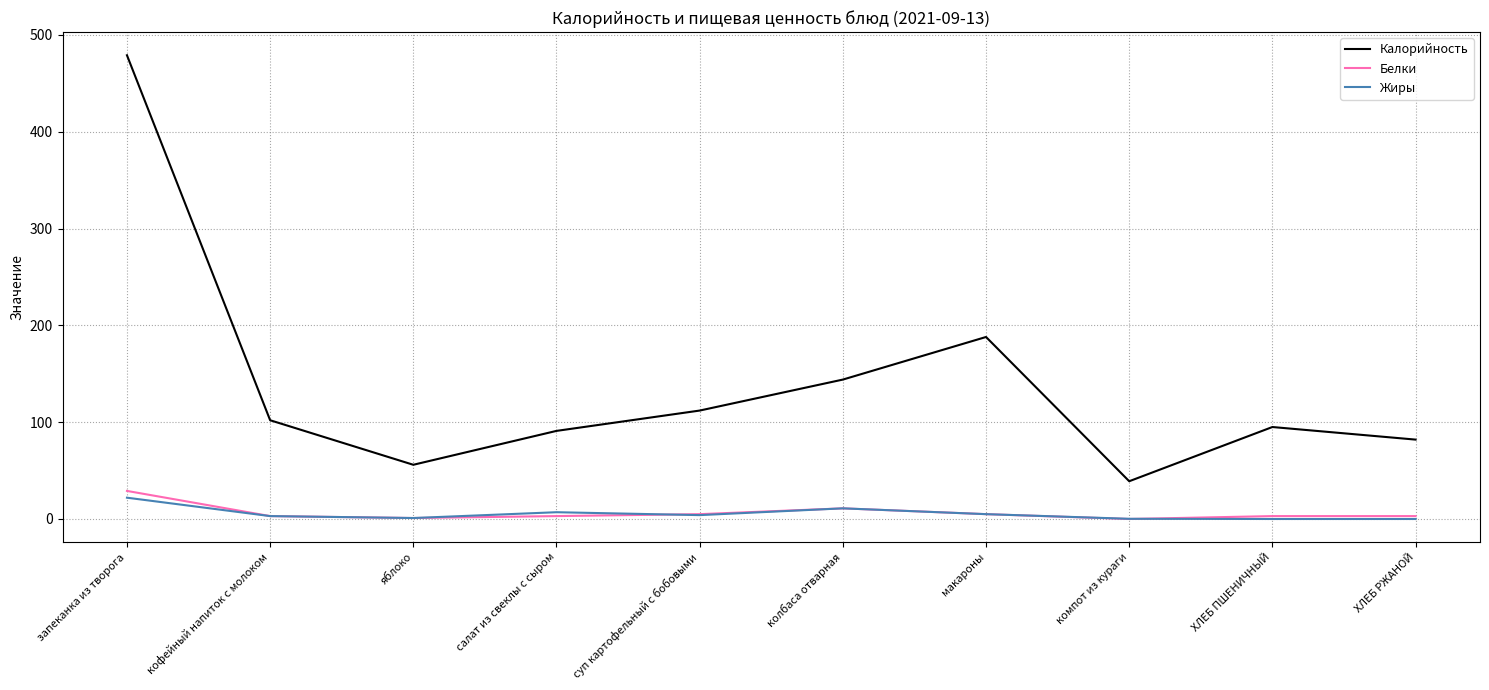

How many interior local peaks does the Калорийность series have?

2